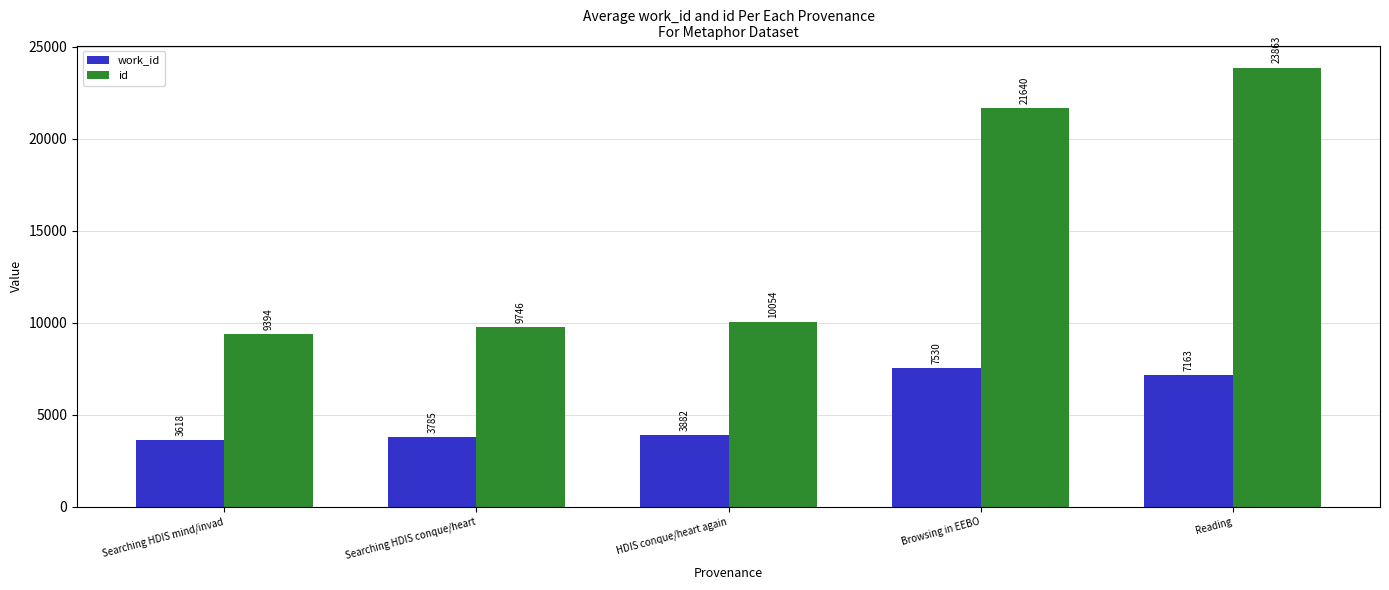

At which label does work_id reach its minimum?

Searching HDIS mind/invad